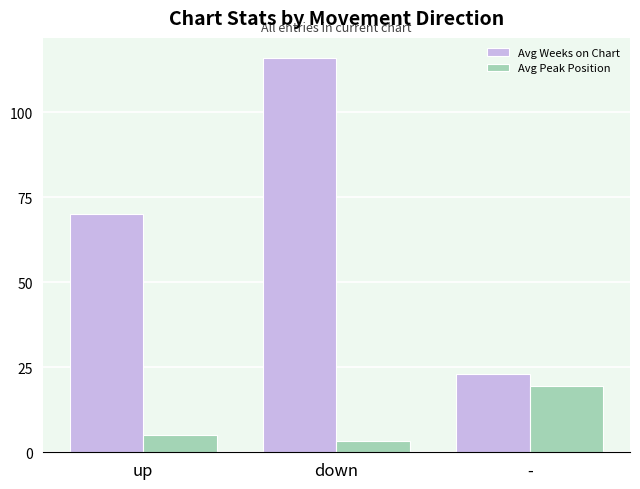

What is the maximum value shown in the chart?

116.1